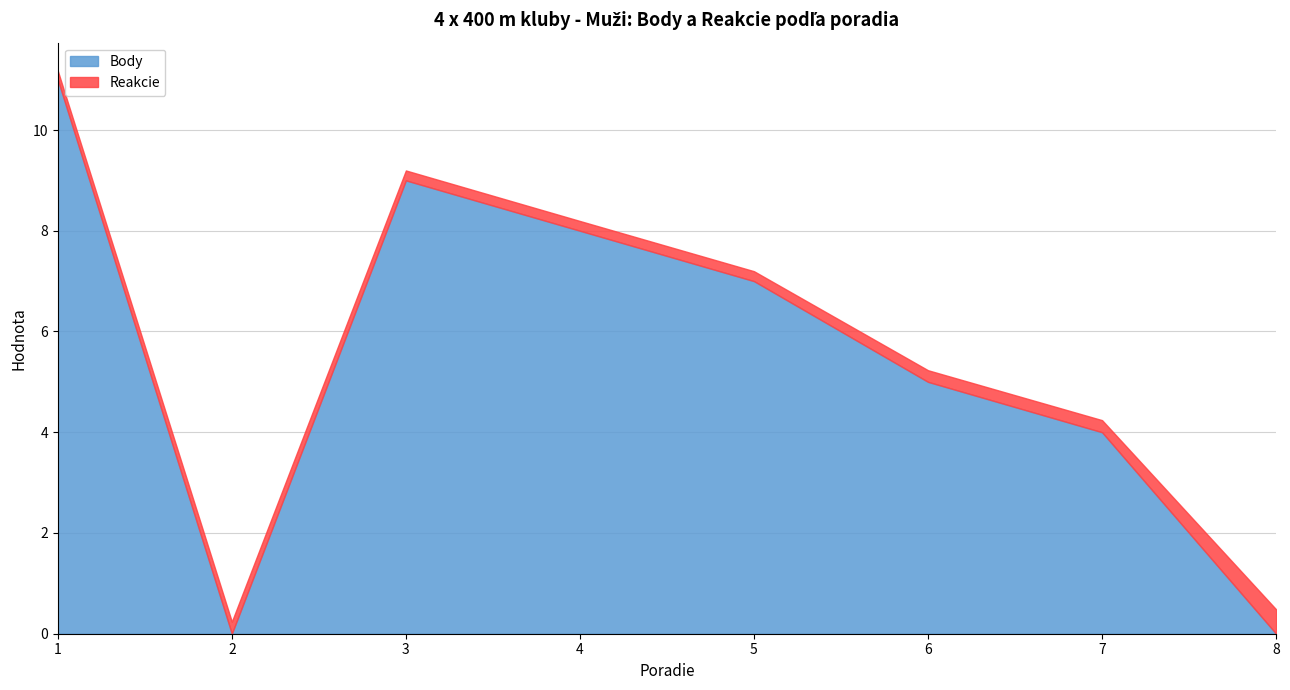

What are all the series names shown in the legend?

Body, Reakcie